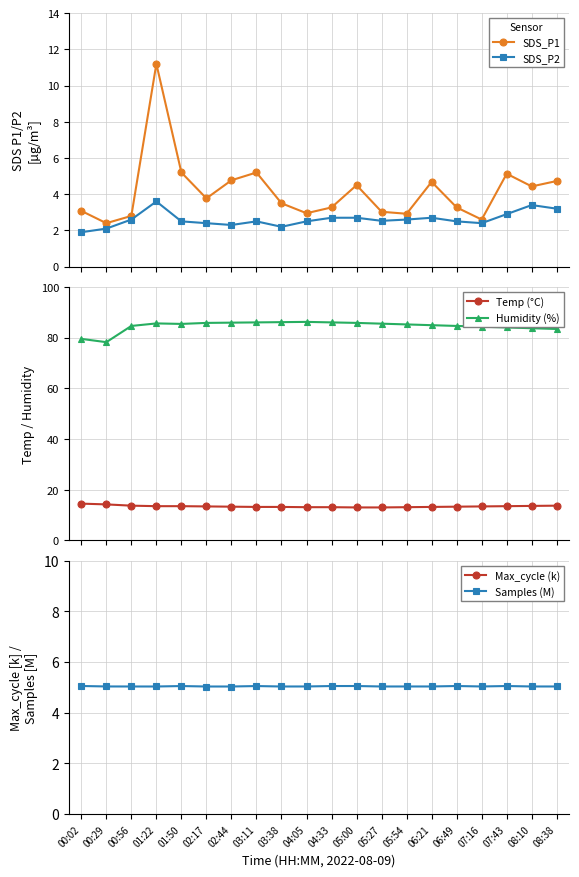

Reading right to left, transcribe all the data shown in this chart.

SDS_P1: 4.7	4.4	5.1	2.6	3.3	4.7	2.9	3.0	4.5	3.3	3.0	3.5	5.2	4.8	3.8	5.2	11.2	2.8	2.4	3.1
SDS_P2: 3.2	3.4	2.9	2.4	2.5	2.7	2.6	2.5	2.7	2.7	2.5	2.2	2.5	2.3	2.4	2.5	3.6	2.6	2.1	1.9
Temp (°C): 13.7	13.6	13.5	13.4	13.3	13.2	13.1	13.0	13.0	13.1	13.1	13.2	13.2	13.3	13.4	13.5	13.5	13.7	14.2	14.5
Humidity (%): 83.4	83.7	84.0	84.3	84.6	84.9	85.2	85.5	85.8	86.0	86.2	86.1	86.0	85.9	85.8	85.4	85.6	84.6	78.2	79.5
Max_cycle (k): 20.6	20.7	20.7	20.2	20.5	20.7	20.2	20.2	20.2	20.3	20.6	20.2	20.5	20.2	20.2	20.5	20.3	20.6	20.2	20.2
Samples (M): 5.0	5.0	5.1	5.0	5.1	5.0	5.0	5.0	5.1	5.1	5.0	5.0	5.1	5.0	5.0	5.1	5.0	5.0	5.0	5.1